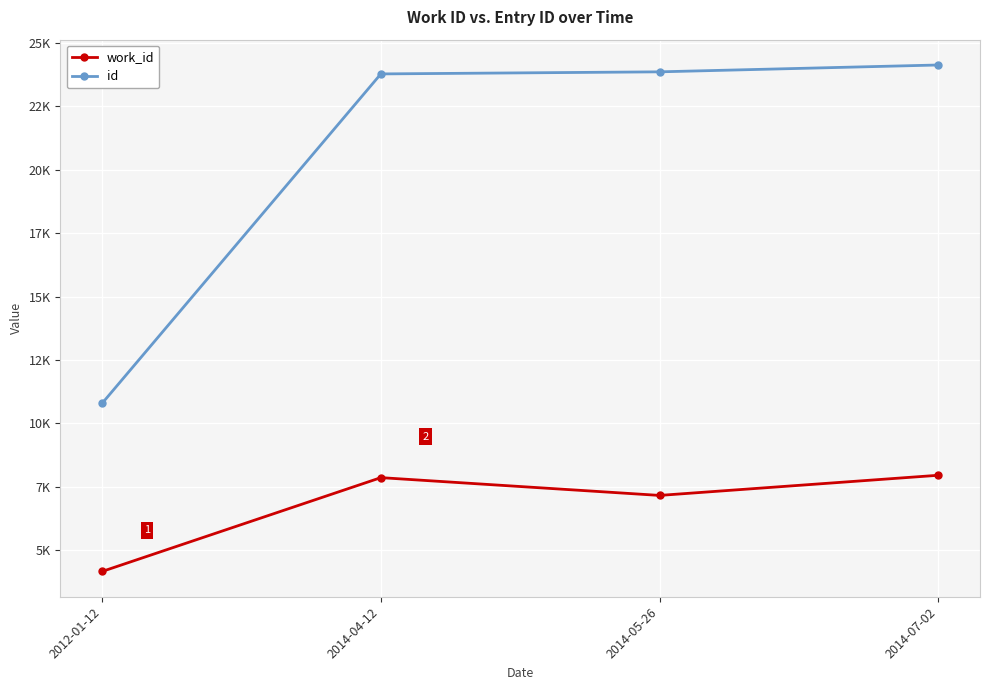

At how many categories does at least one series exceed 9695?

4